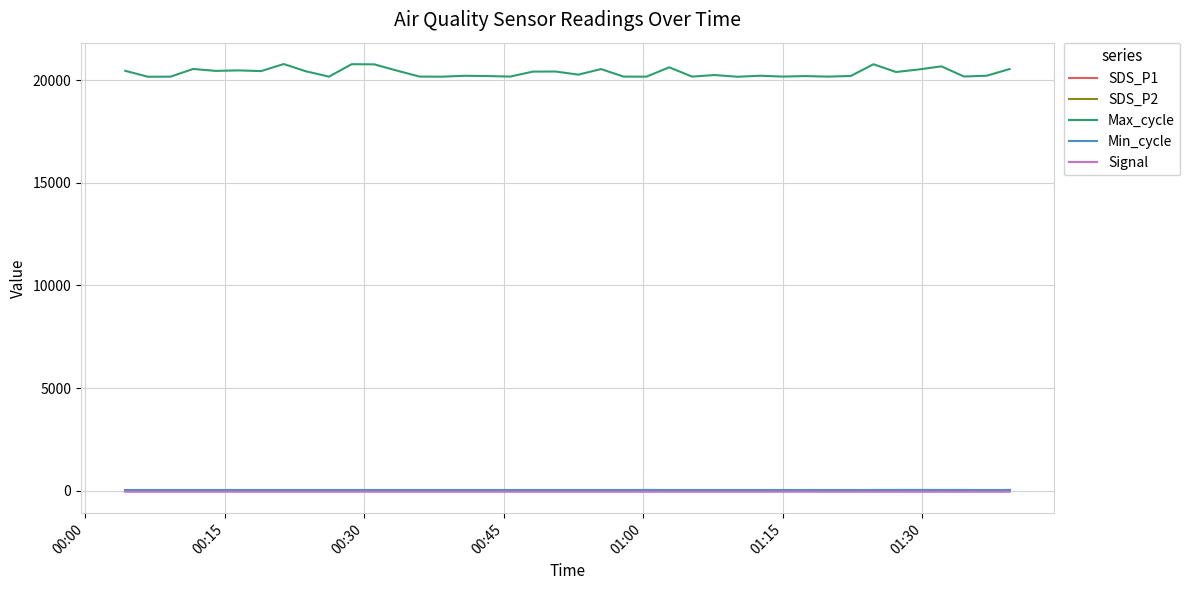

Which series has the widest spread of values?

Max_cycle